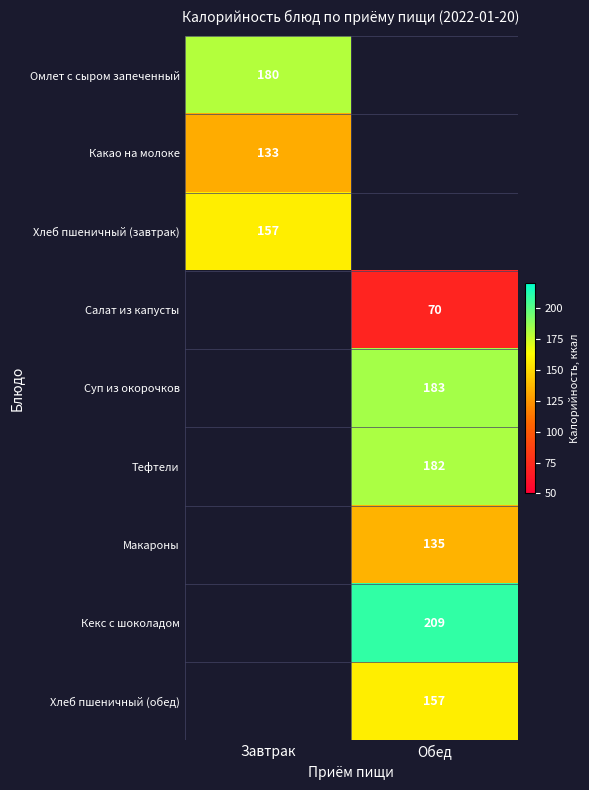

What is the difference between the highest and lowest values at Завтрак?

47.0